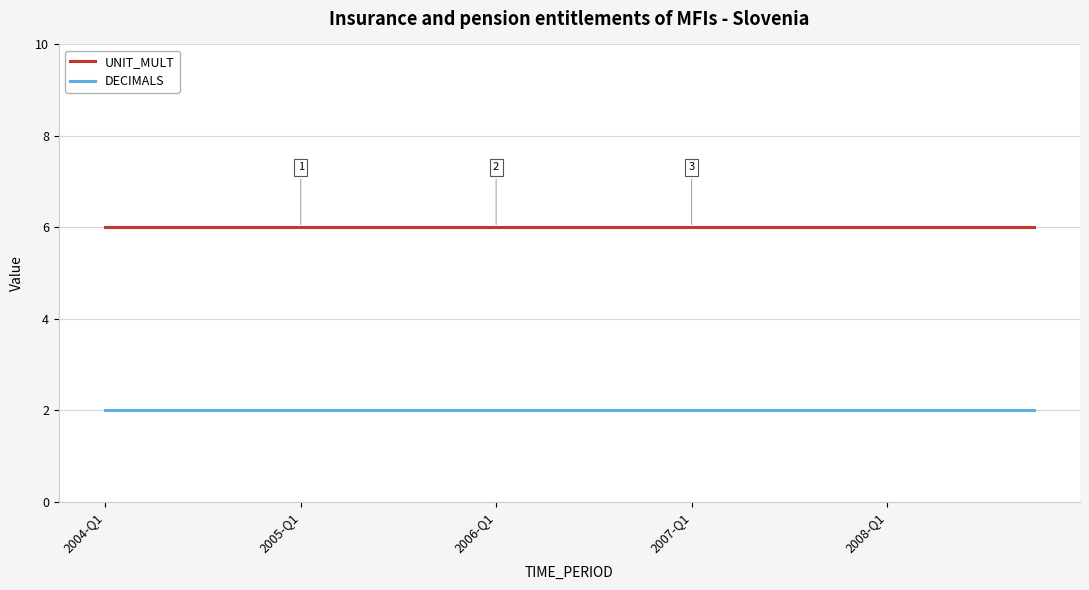

List the series in order of their peak value, lowest first.

DECIMALS, UNIT_MULT